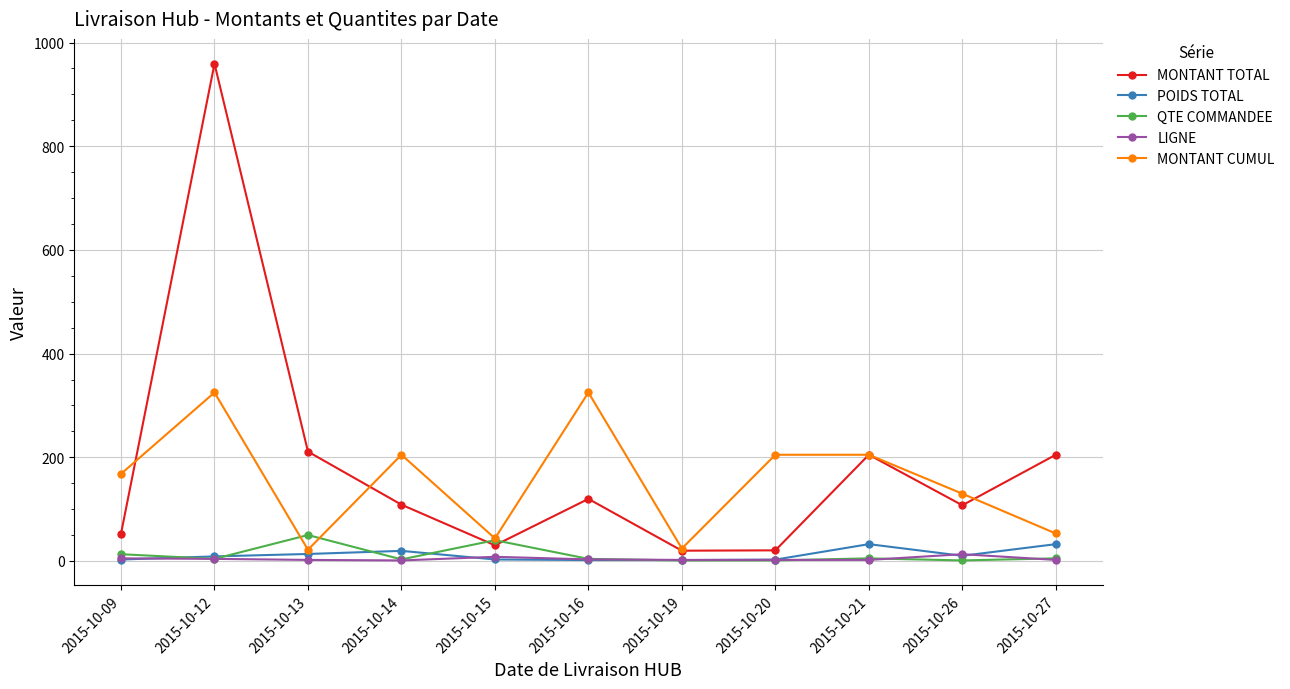

How many categories are shown in the chart?

11